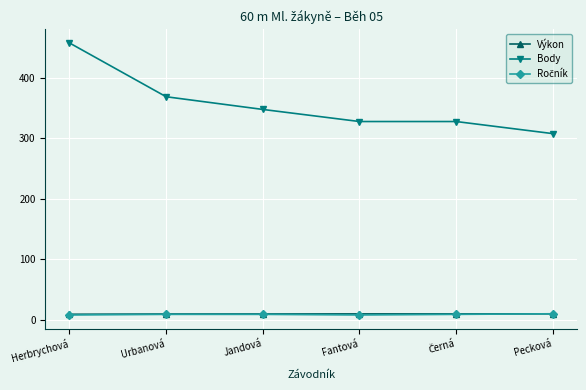

Does the chart have visible grid lines?

Yes